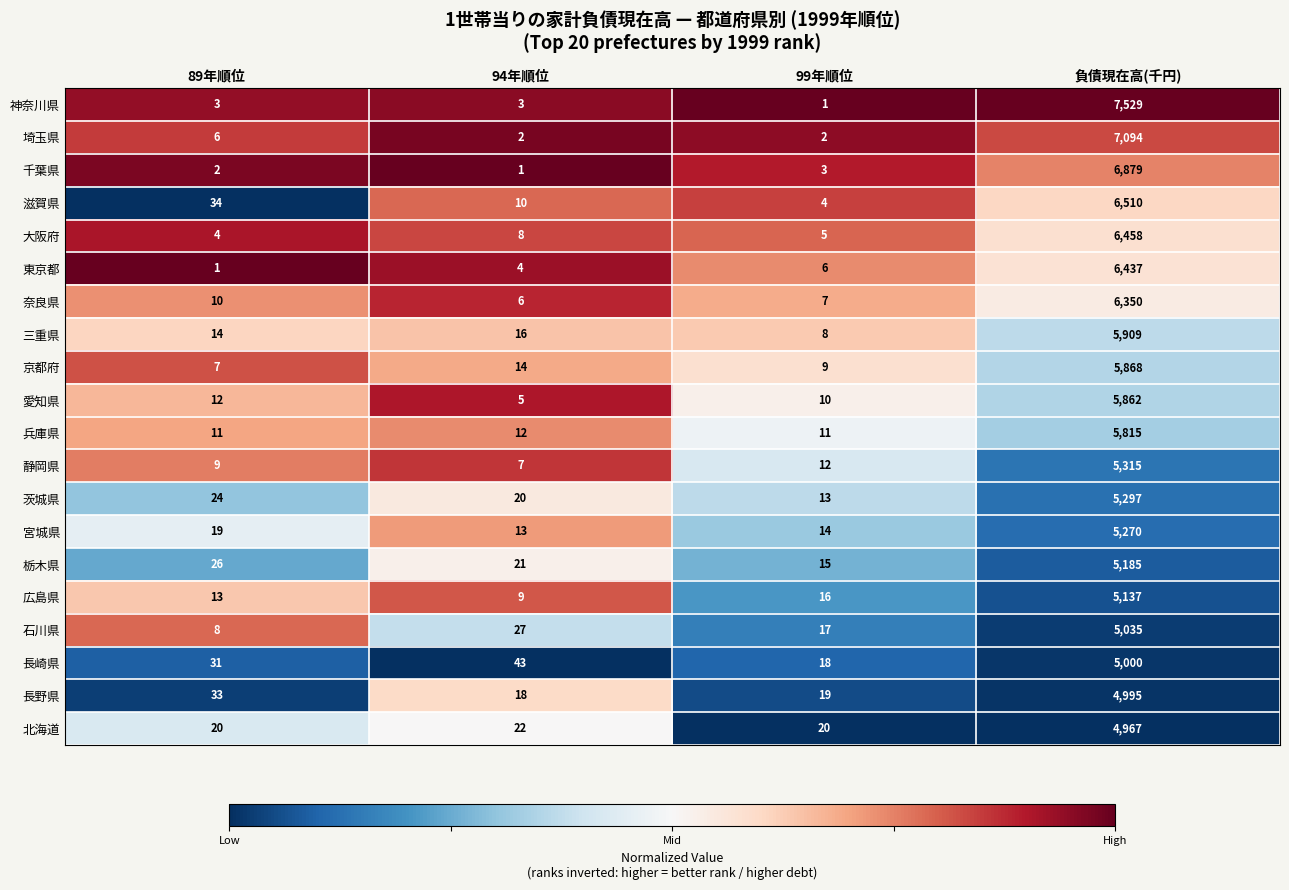

Is it true that 宮城県 equals 19 at 89年順位?

True